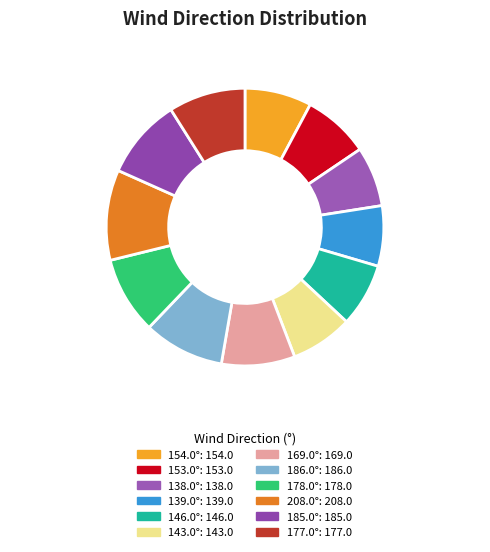

Count the number of slices in the pie.

12